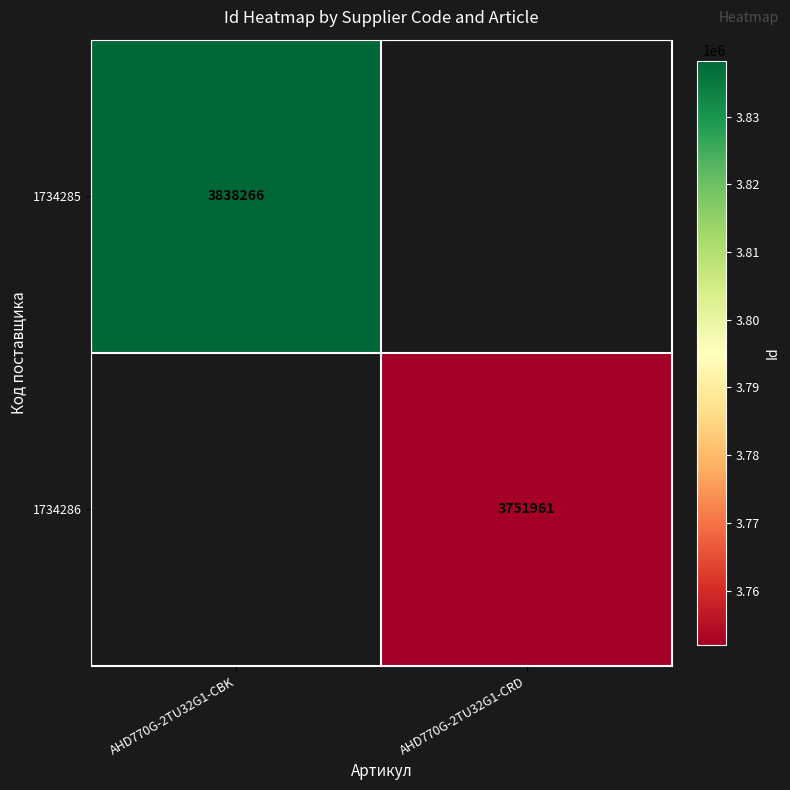

Is it true that 1734286 equals 3751961 at AHD770G-2TU32G1-CRD?

True